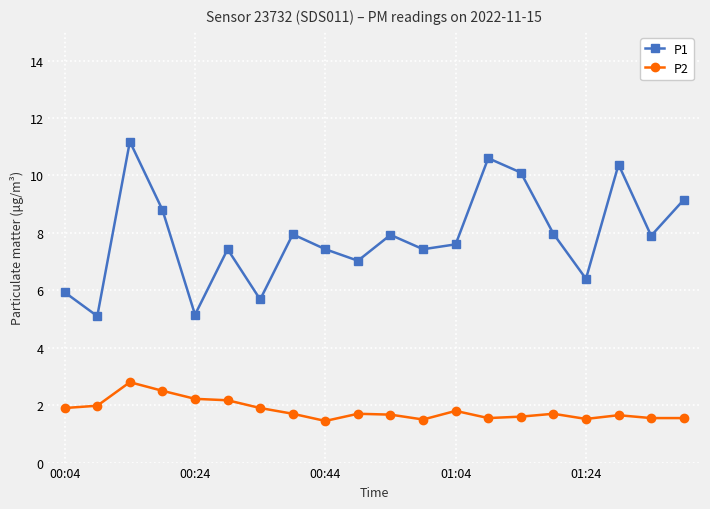

At how many categories does at least one series exceed 10?

4